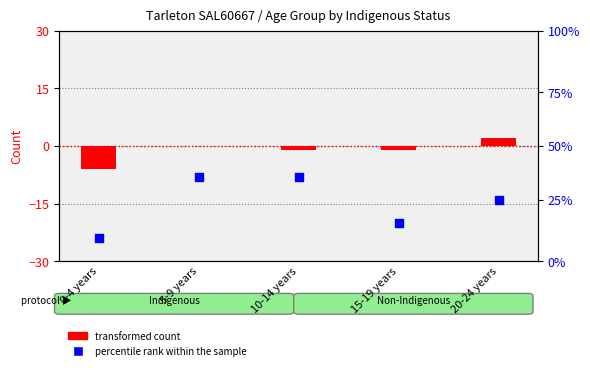

Which series has the largest Y range (max minus min)?

transformed count